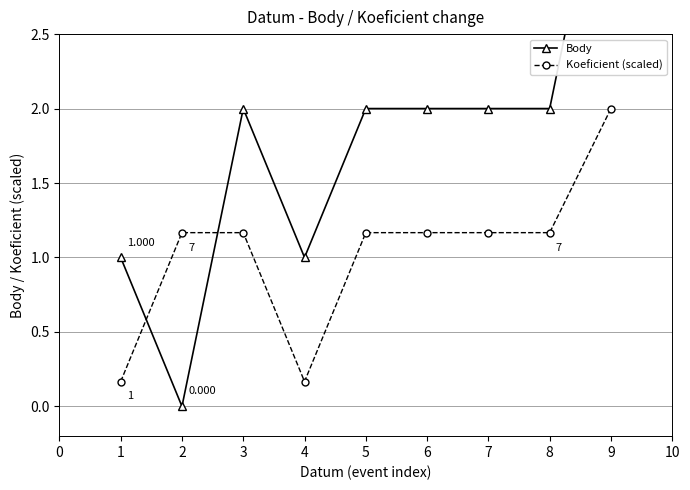

How many lines are shown in the chart?

2